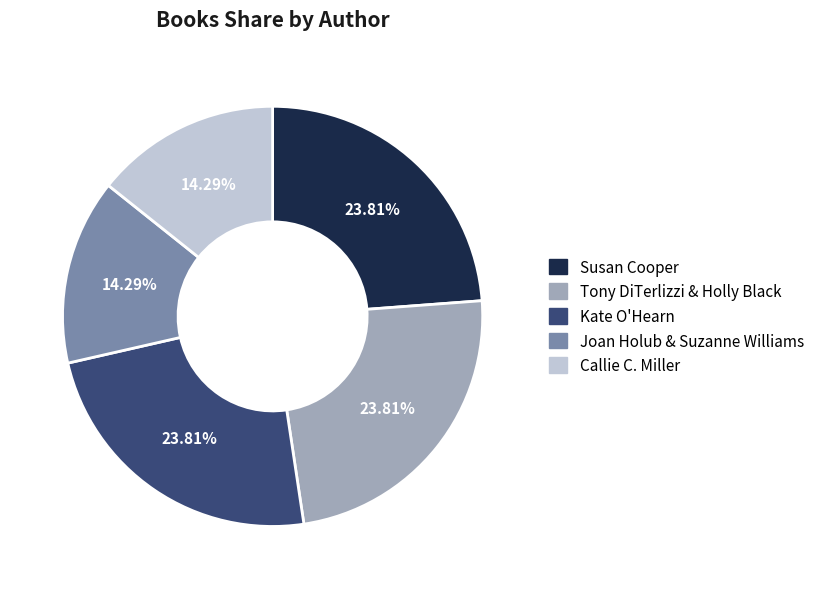

To the nearest percent, what portion does Tony DiTerlizzi & Holly Black represent?

24%